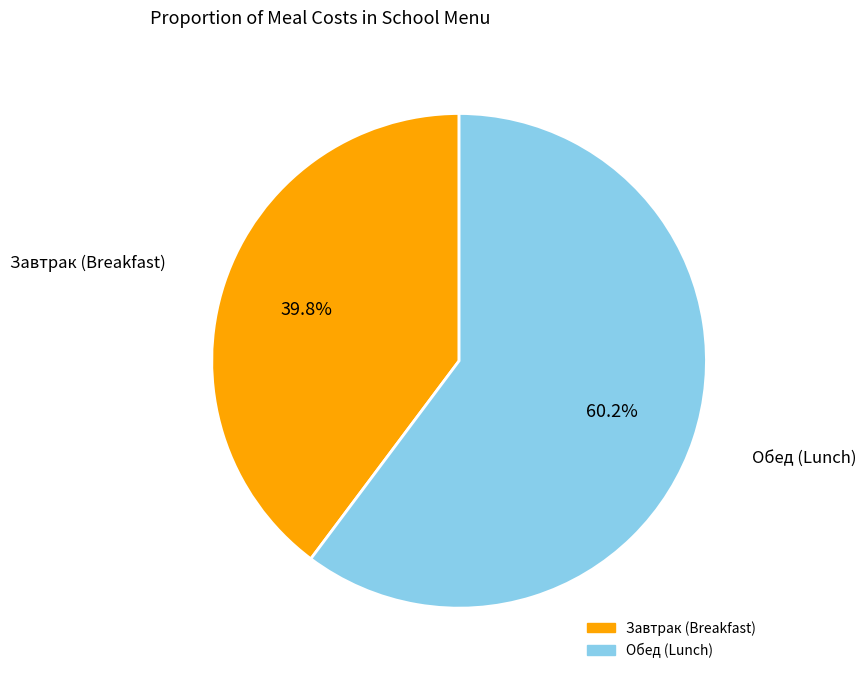

Is there a majority slice in this chart?

Yes